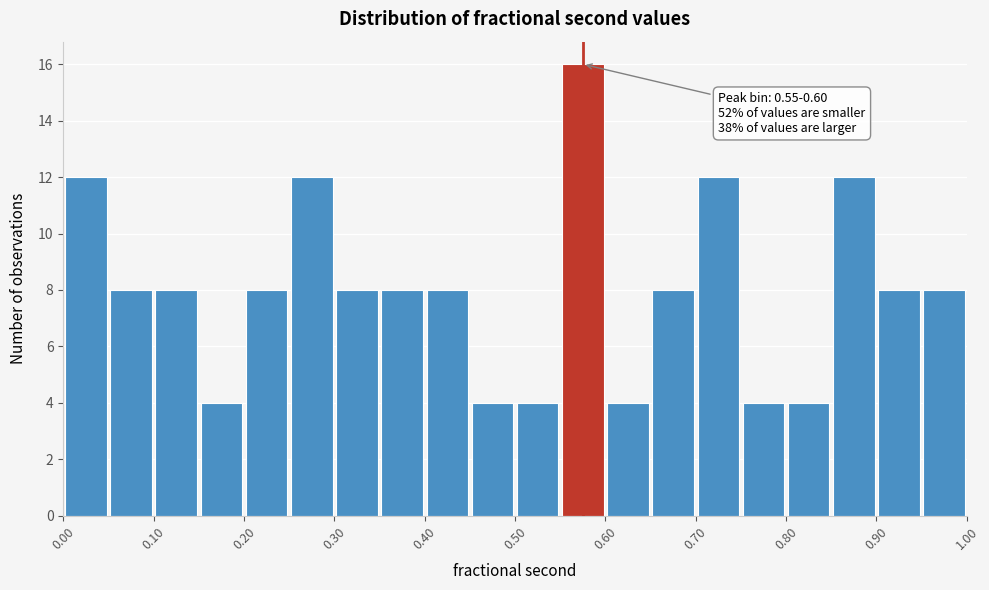

Which range on the x-axis has the tallest bar?

0.55 to 0.60